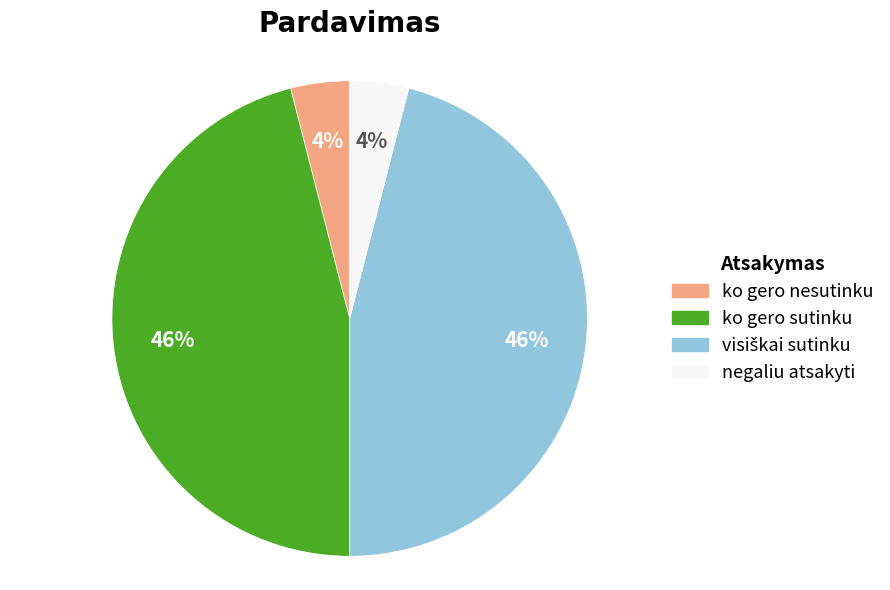

Is negaliu atsakyti the majority of the pie?

No